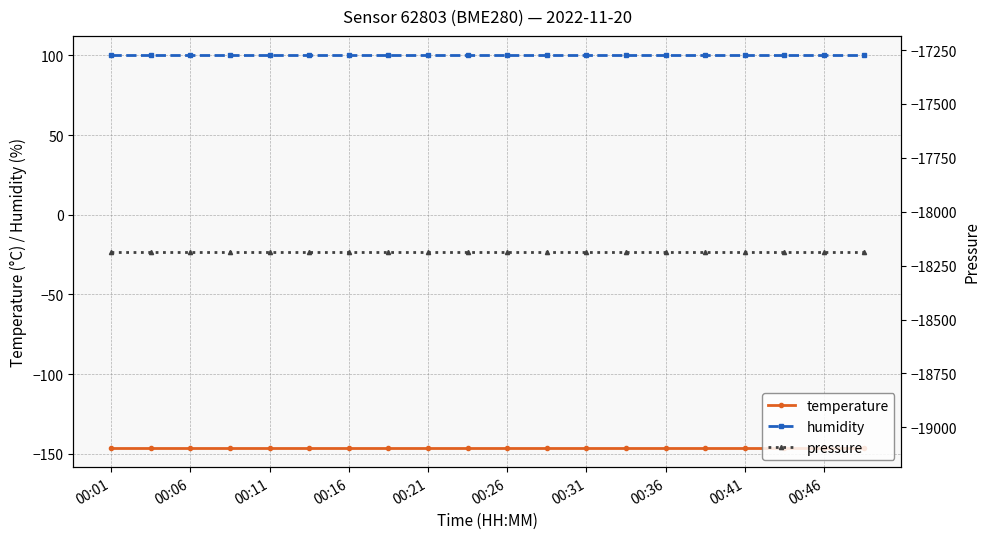

True or false: humidity has a value of 144.1 at 00:31.

False